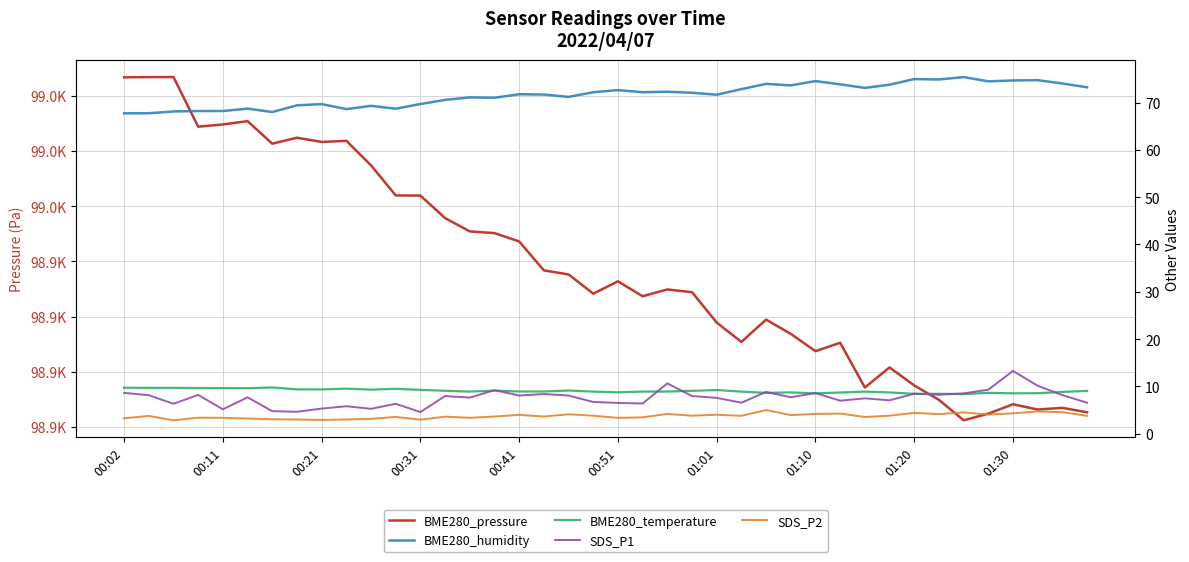

True or false: SDS_P2 and BME280_pressure intersect in this chart.

False